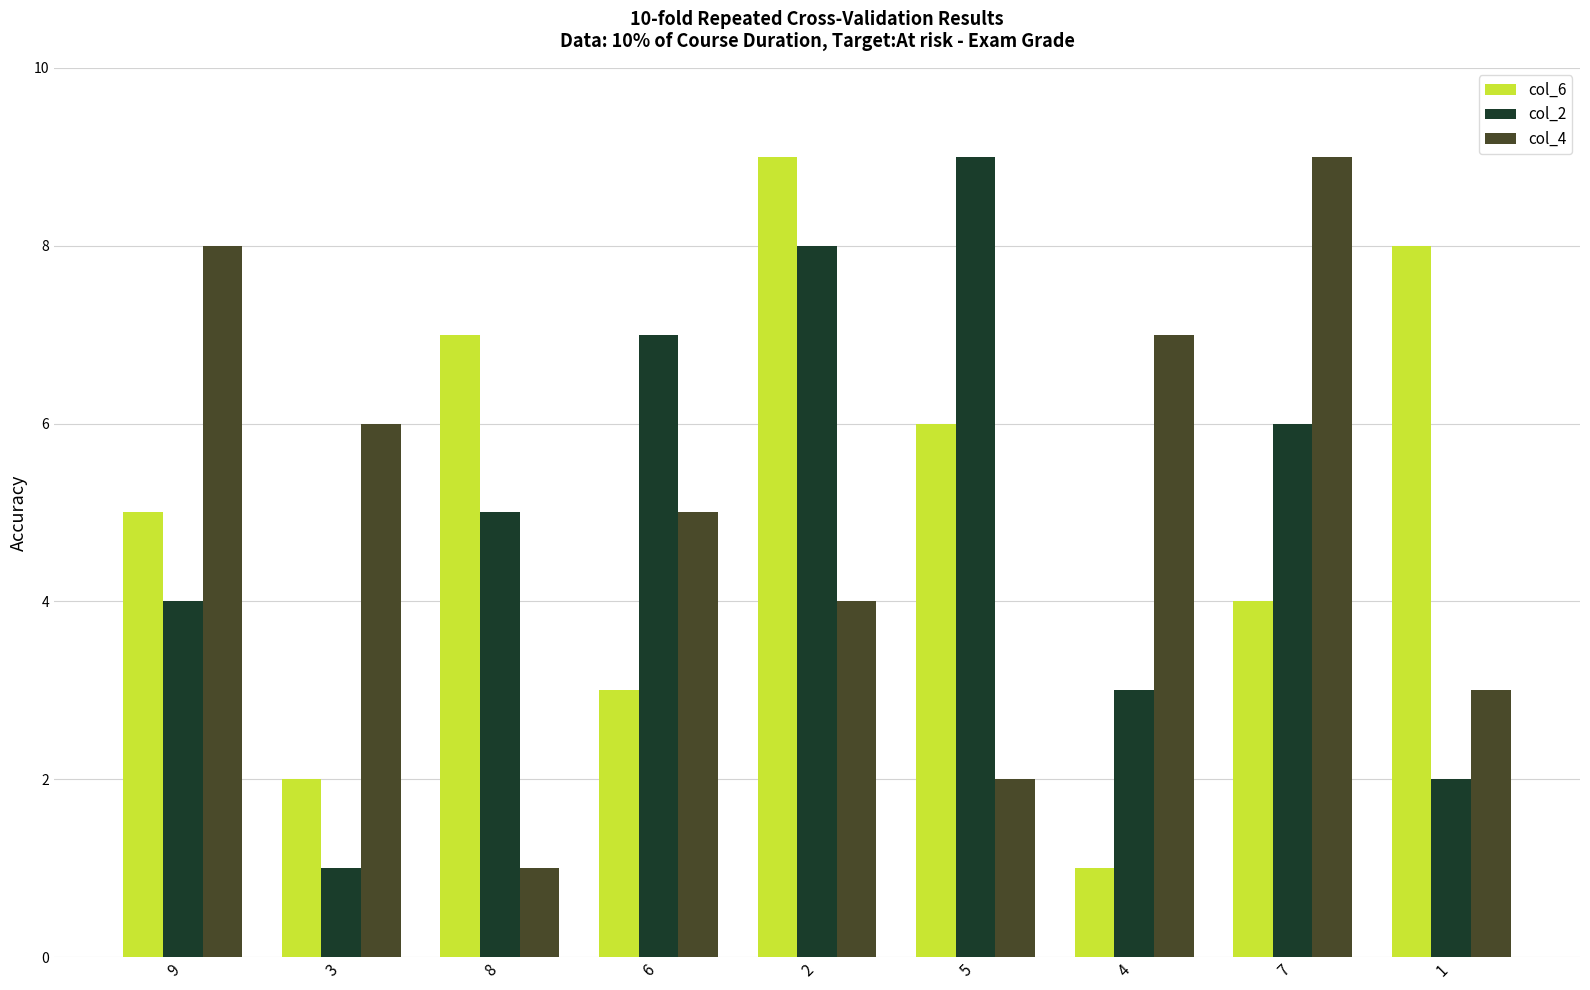

Which series changed the most between 4 and 1?

col_6